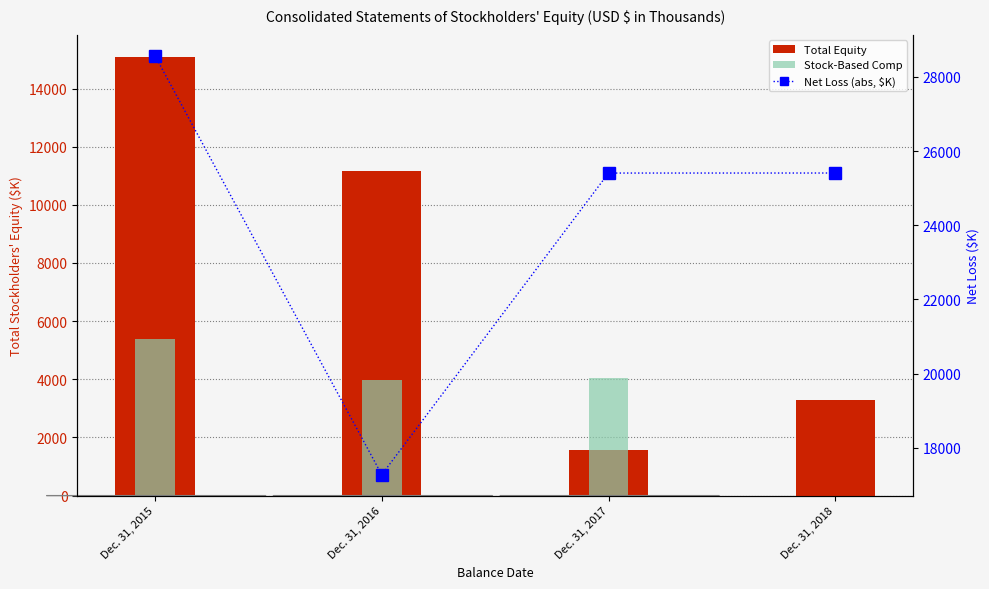

Rank the categories by Net Loss (abs, $K) value from lowest to highest.

Dec. 31, 2016, Dec. 31, 2017, Dec. 31, 2018, Dec. 31, 2015